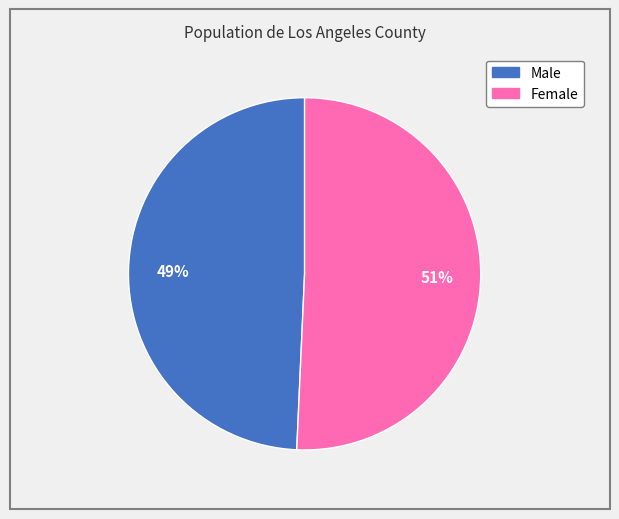

Rank the categories by value from highest to lowest.

Female, Male